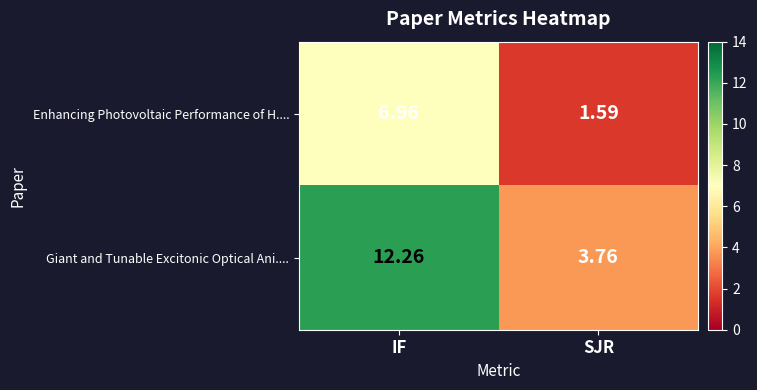

How many series are shown in this chart?

2